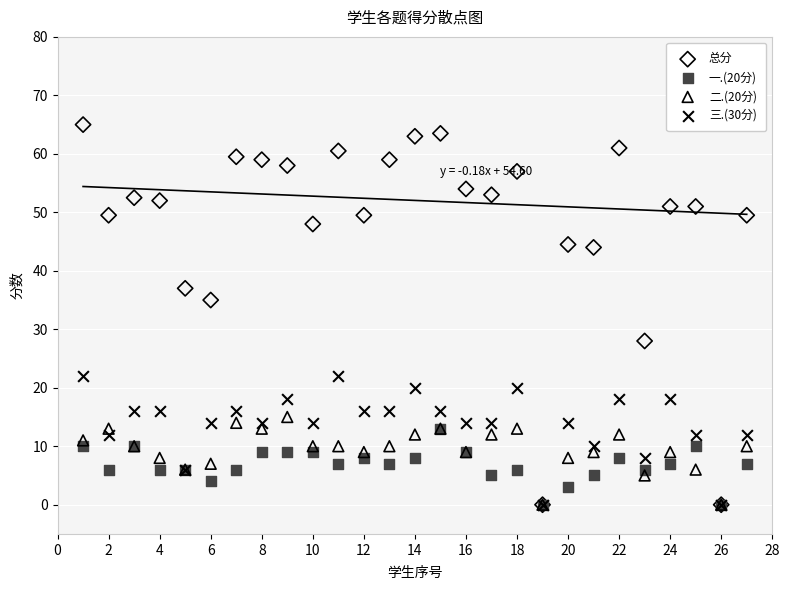

Across all series, what Y value is closest to 32?

35.0